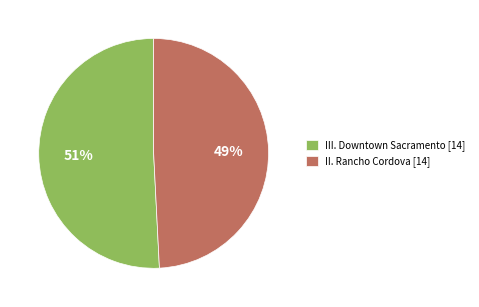

To the nearest percent, what is the combined percentage of III. Downtown Sacramento [14] and II. Rancho Cordova [14]?

100%